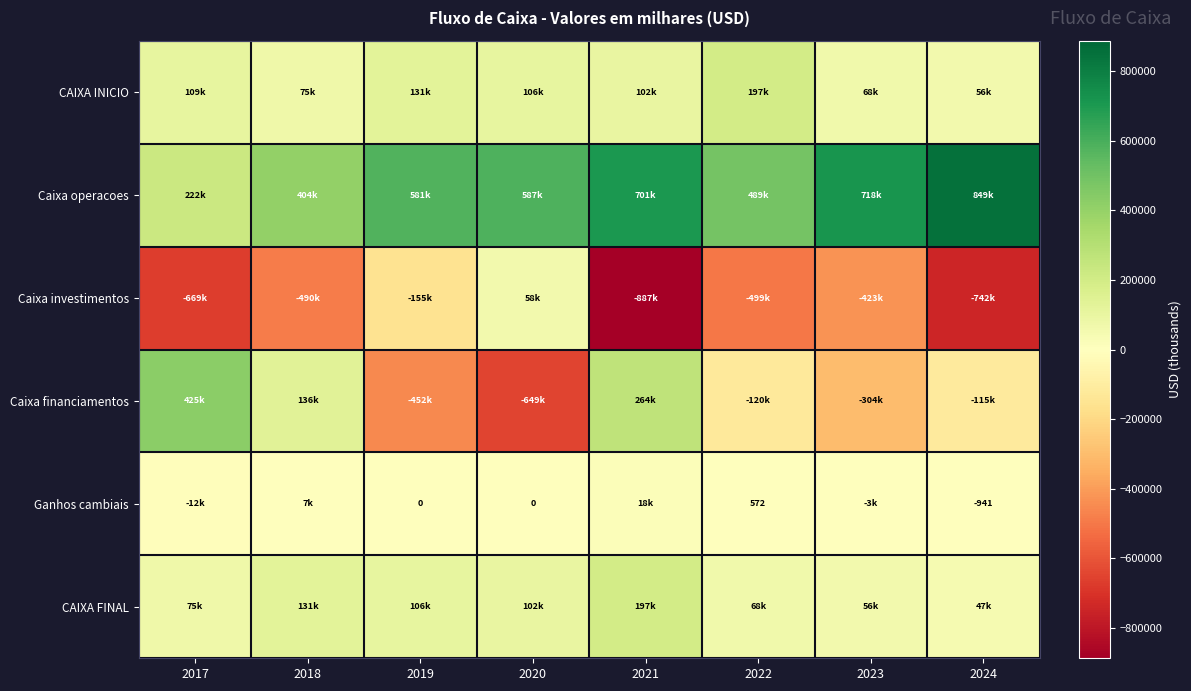

What is the difference between the second highest and second lowest values in the Caixa investimentos series?

587188.0